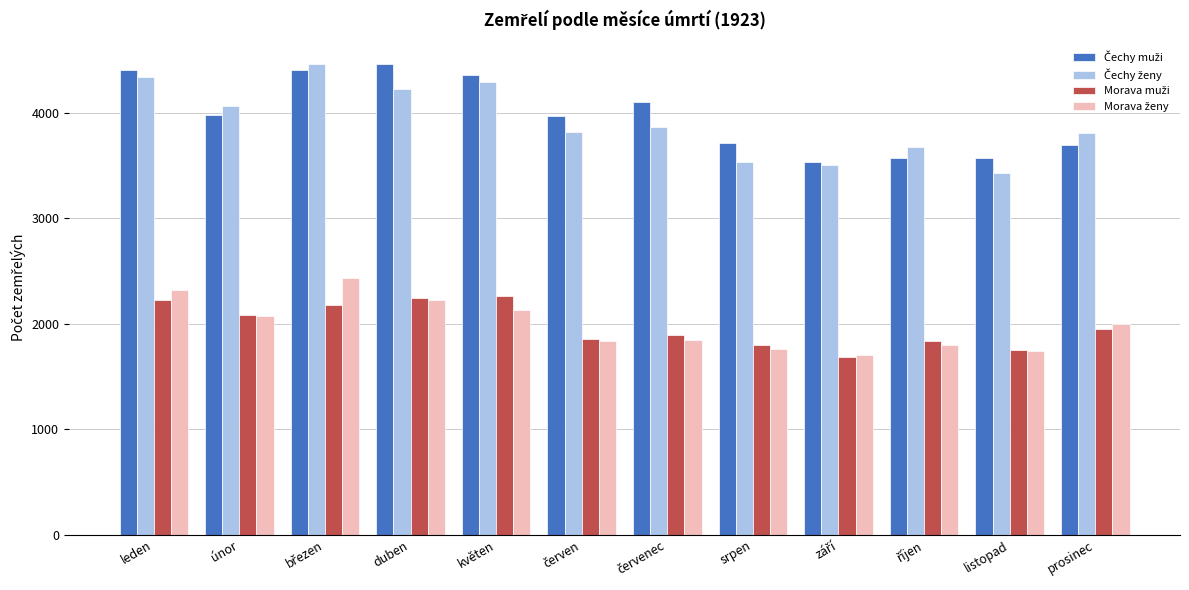

What is the smallest value displayed?

1680